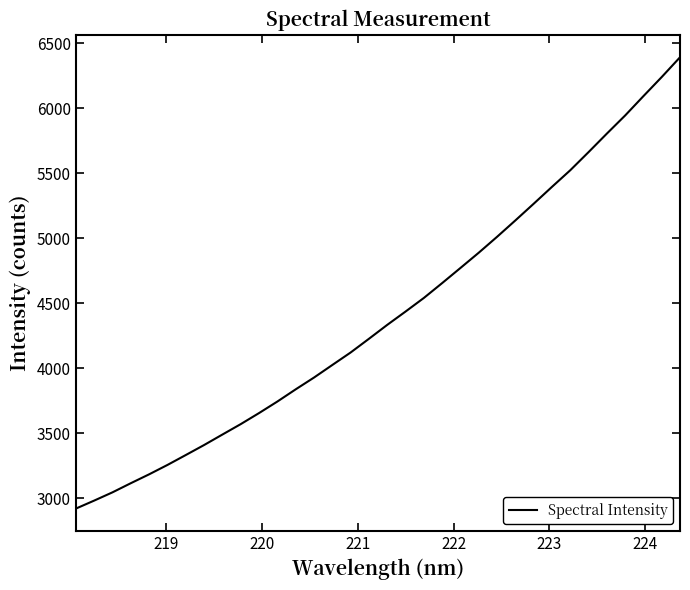

What is the maximum value shown in the chart?

6393.8